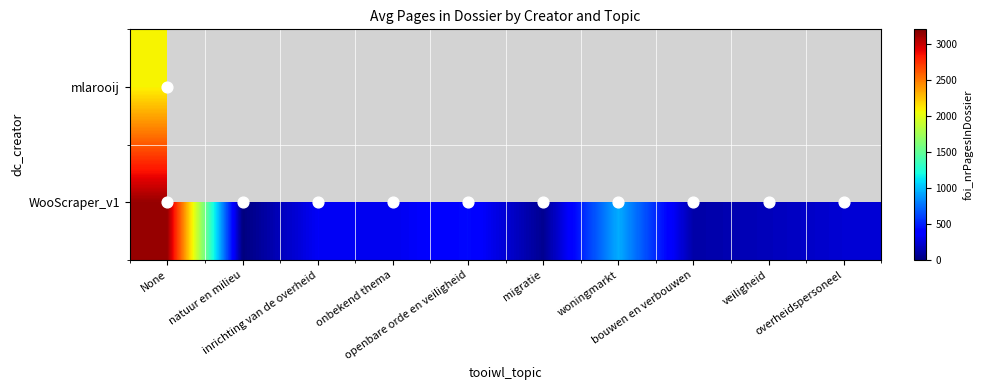

What is the maximum value for mlarooij?

2083.0